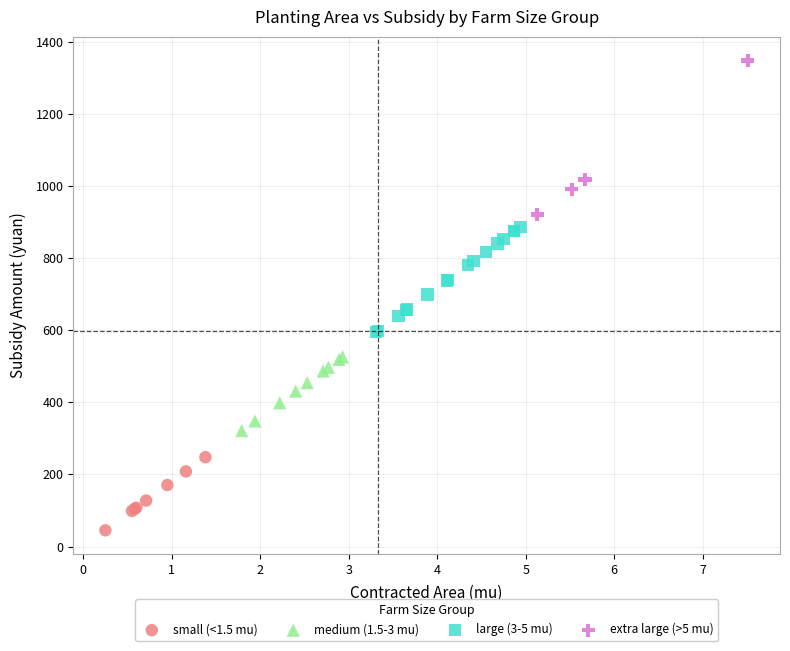

Which series has the largest Y range (max minus min)?

extra large (>5 mu)